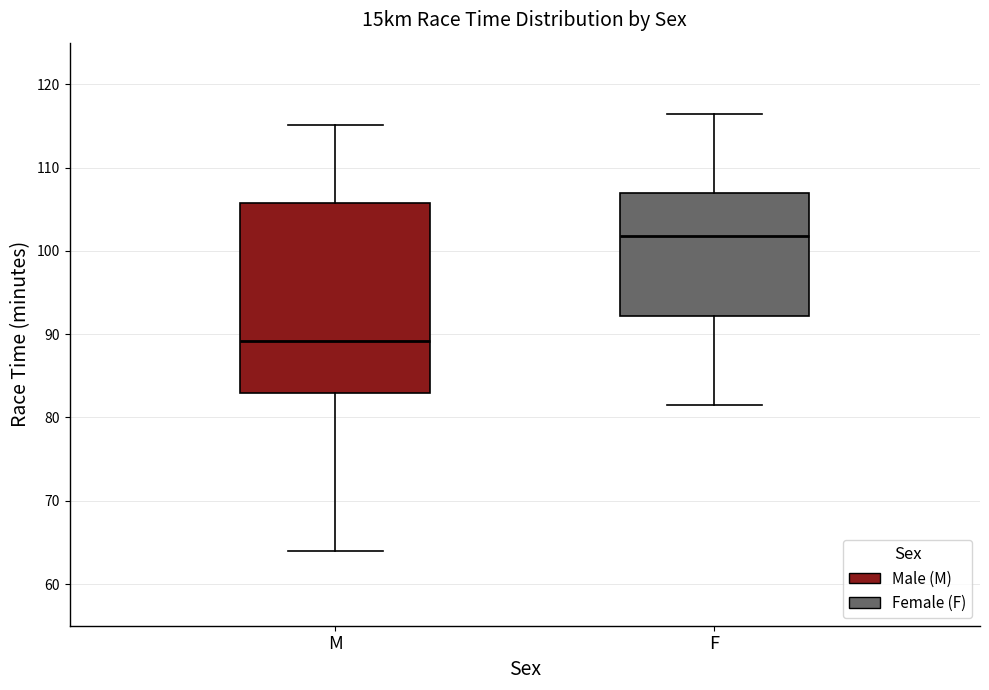

Where is the upper edge of the box for M on the y-axis? The values are not printed on the chart, so give them approximately, as read against the axis.

106